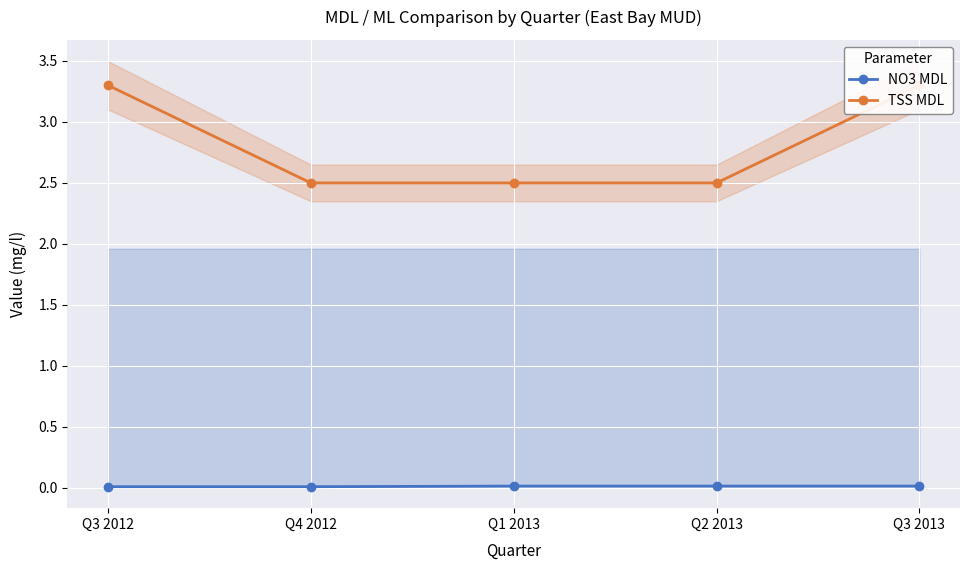

What position from the right is Q1 2013?

3